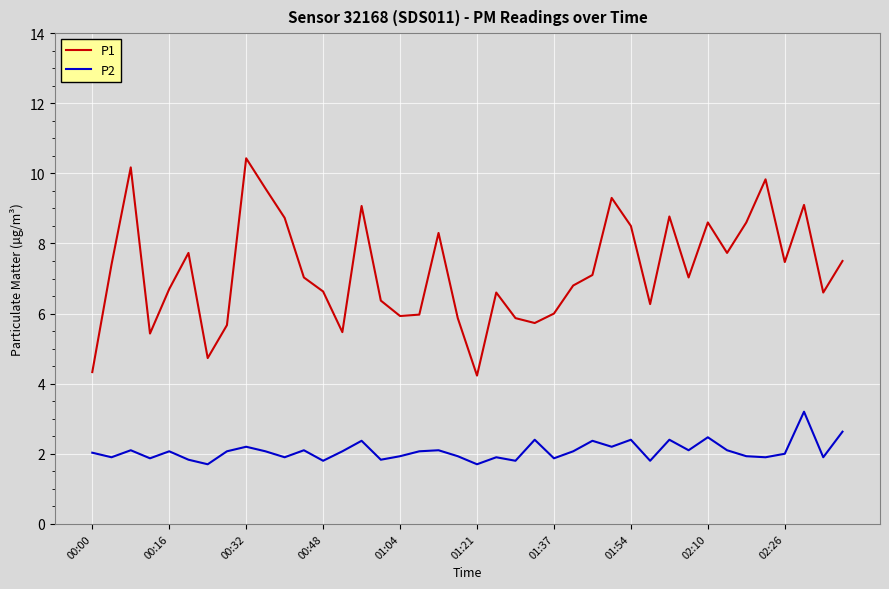

What are all the series names shown in the legend?

P1, P2